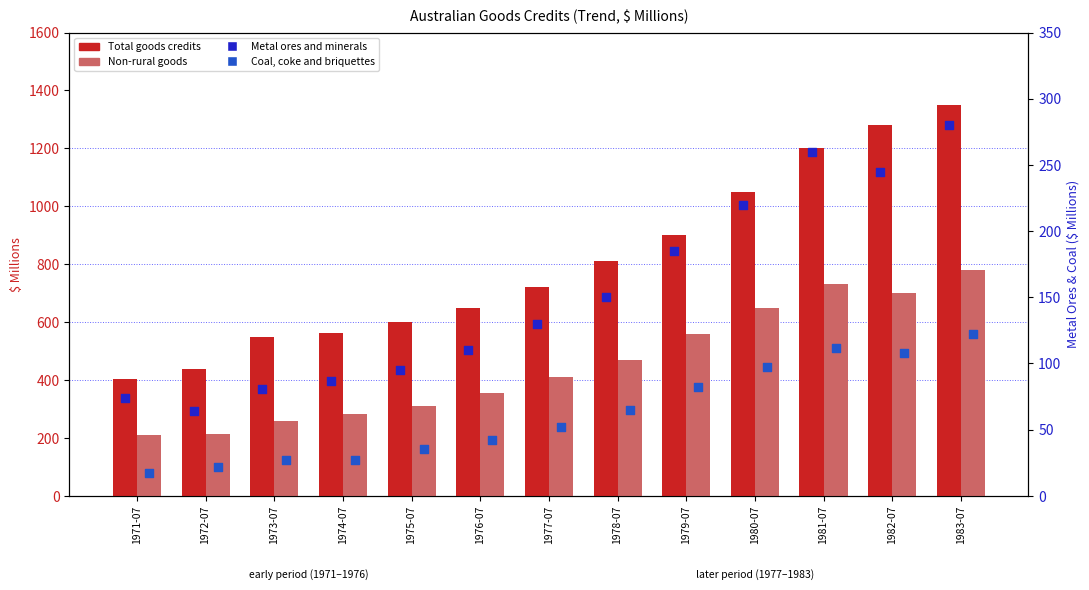

Which series contains the highest Y value?

Total goods credits